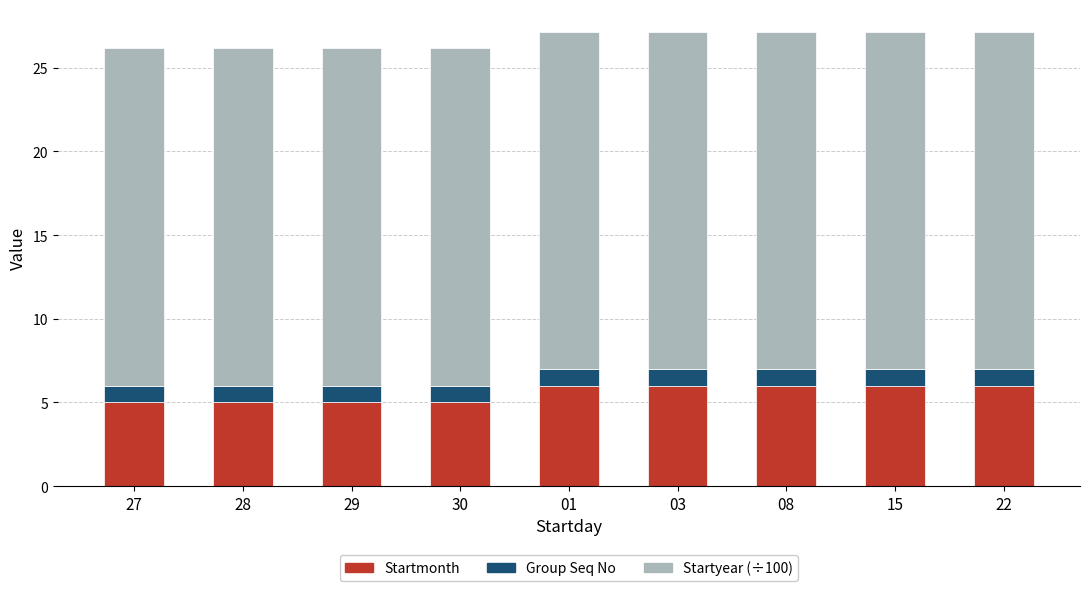

Does the chart contain stacked bars?

Yes